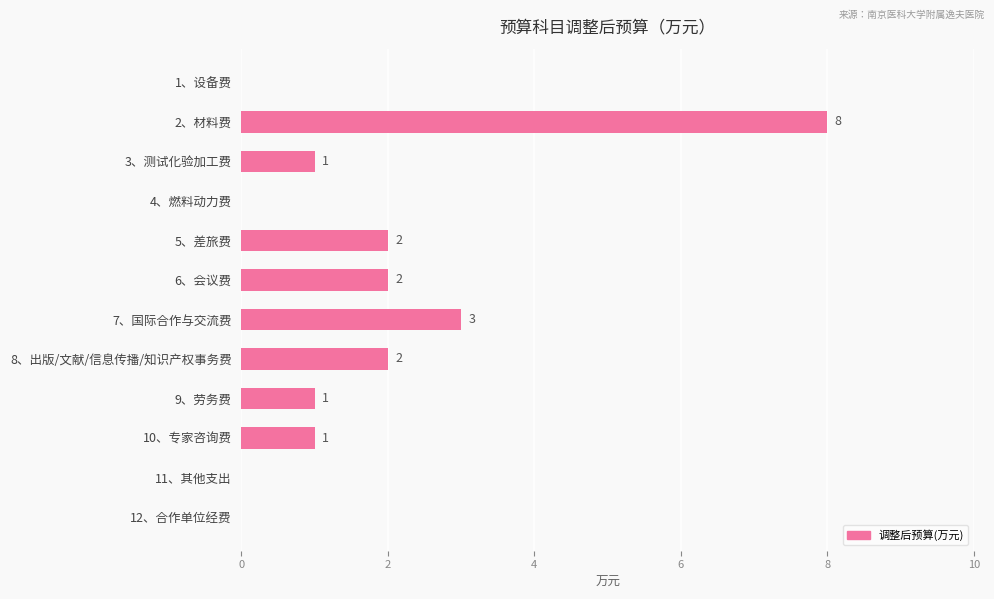

What is the sum of all values?

20